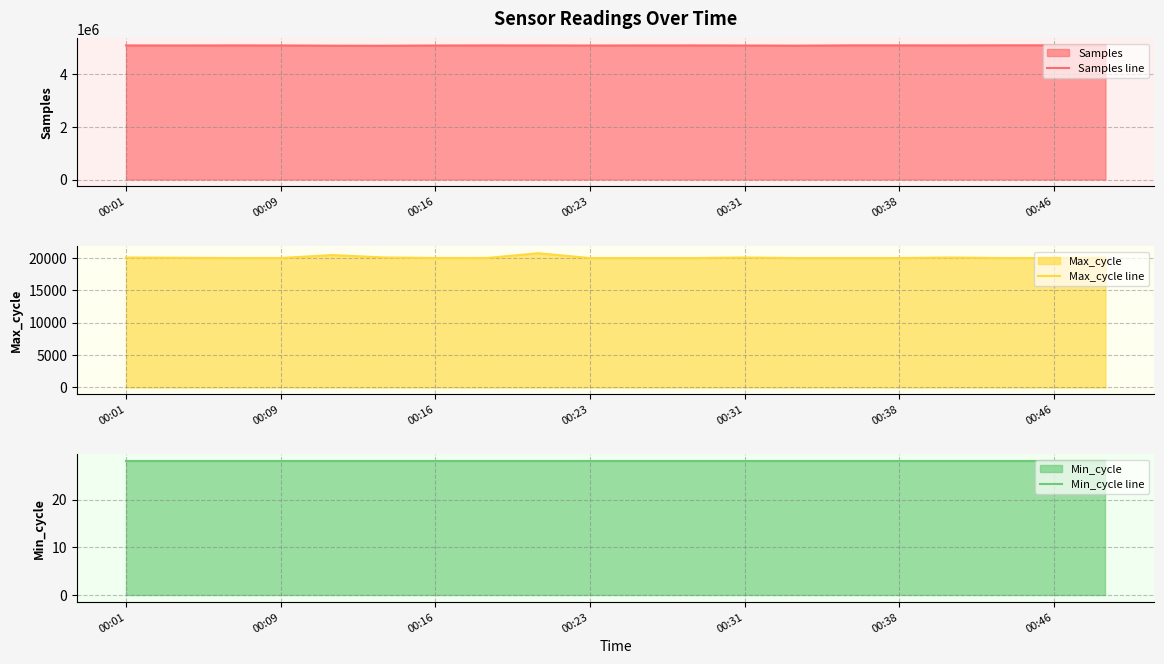

What is the sum of all Min_cycle line values?

560